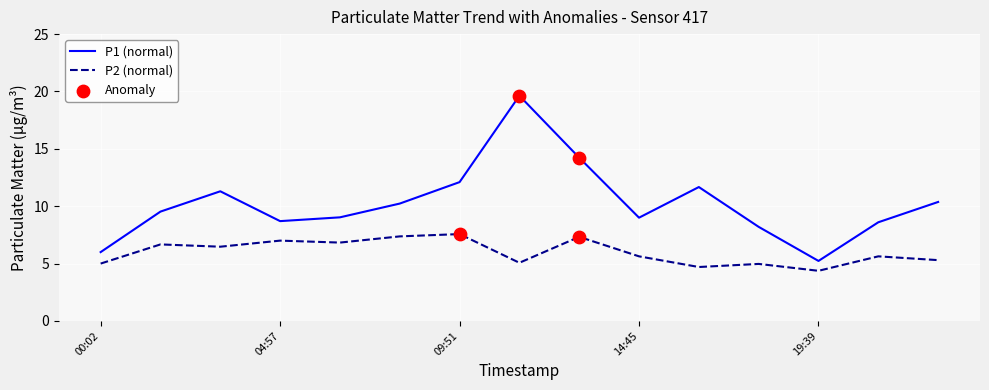

List the series in order of their peak value, highest first.

P1 (normal), P2 (normal)